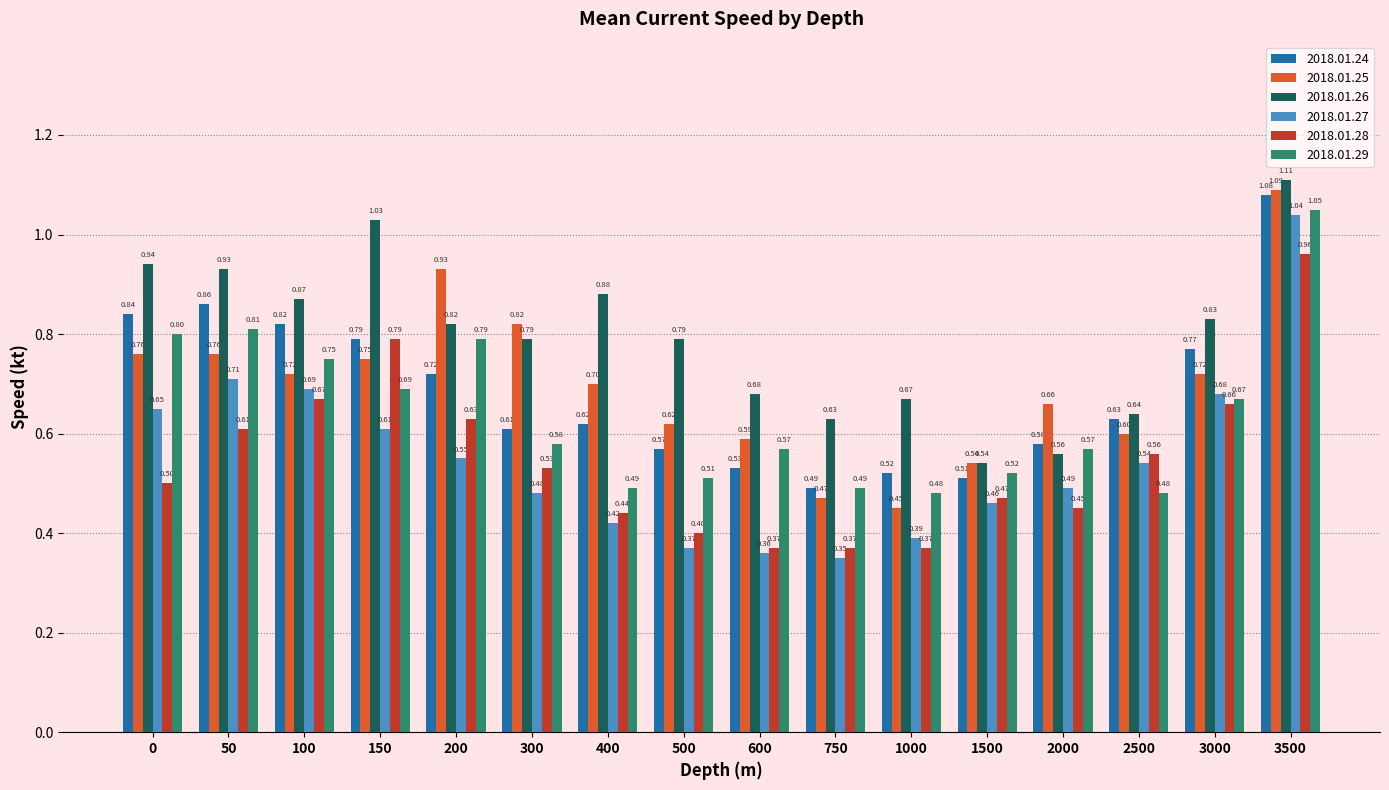

How many distinct data groups are displayed?

6